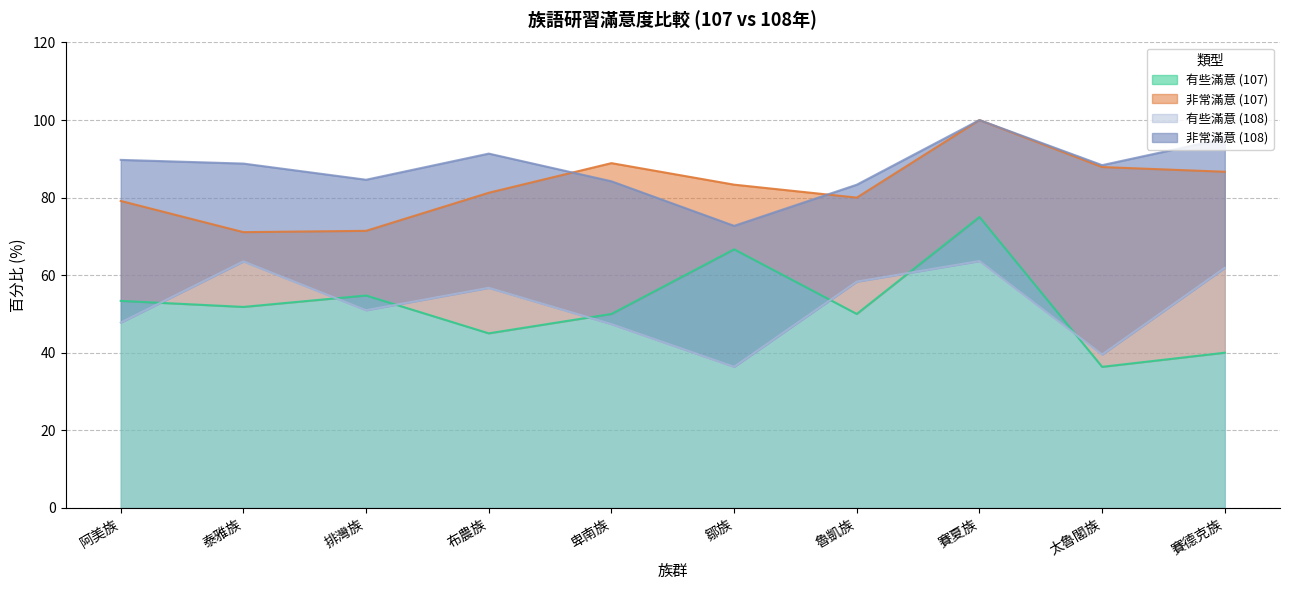

Rank the categories by 有些滿意 (107) value from lowest to highest.

太魯閣族, 賽德克族, 布農族, 卑南族, 魯凱族, 泰雅族, 阿美族, 排灣族, 鄒族, 賽夏族